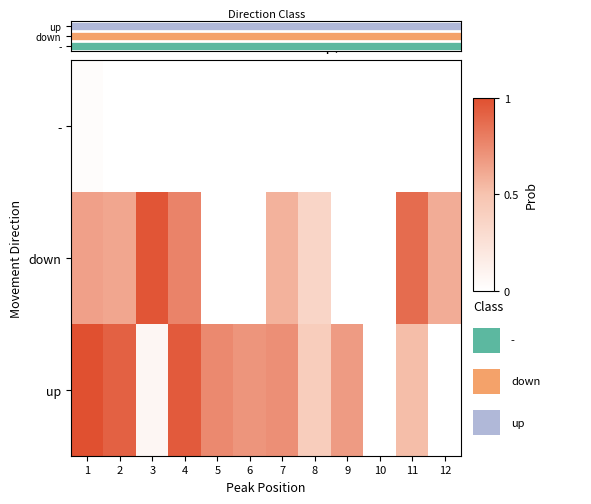

What is the difference between the maximum and second lowest values in the up series?

1.0